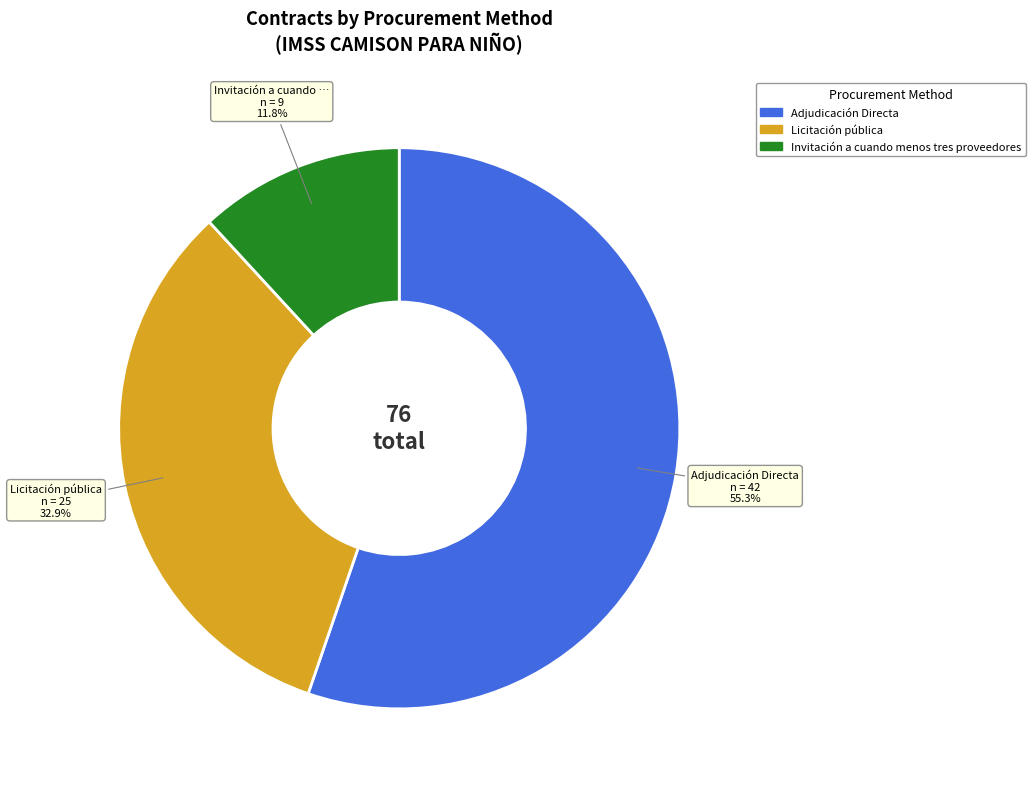

How many slices are in this pie chart?

3